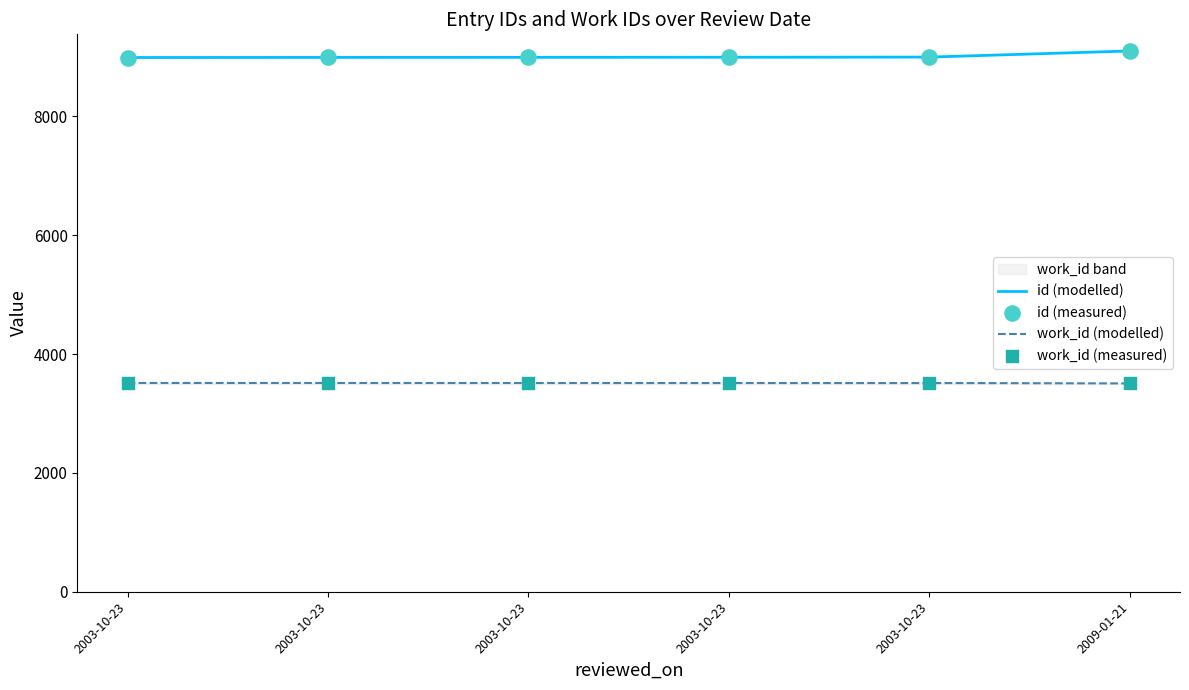

At which category is the sum across all series the highest?

2009-01-21